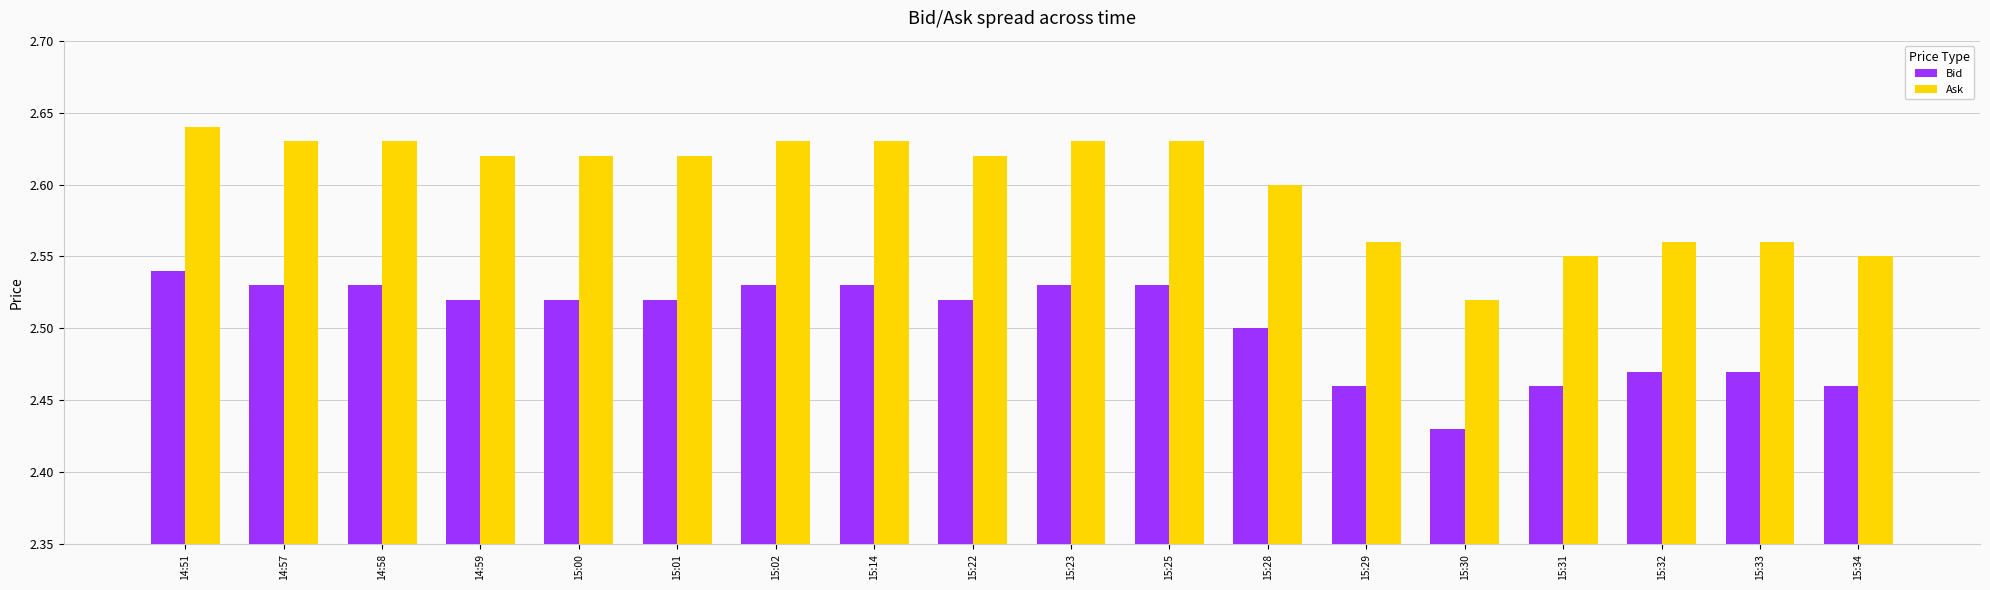

What is the sum of all Ask values?

46.8